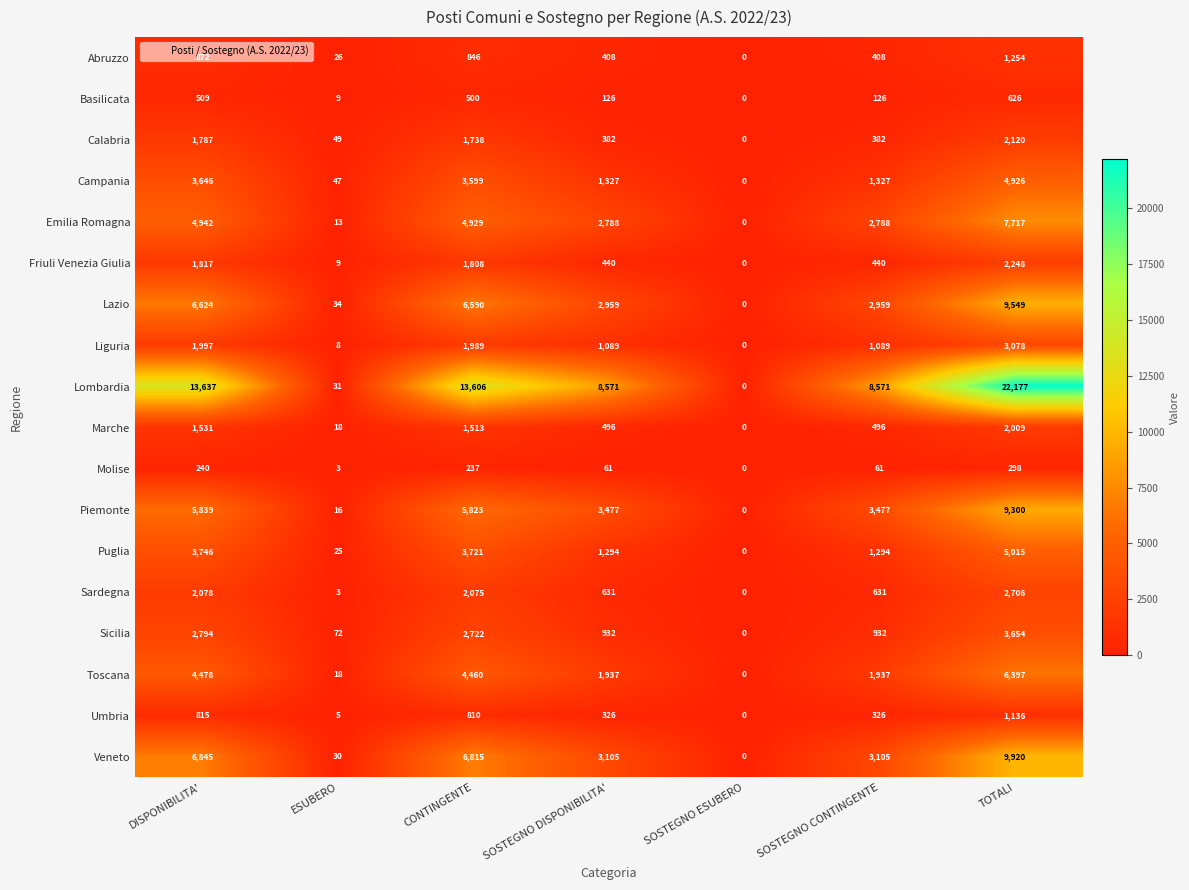

What is the maximum value shown in the chart?

22177